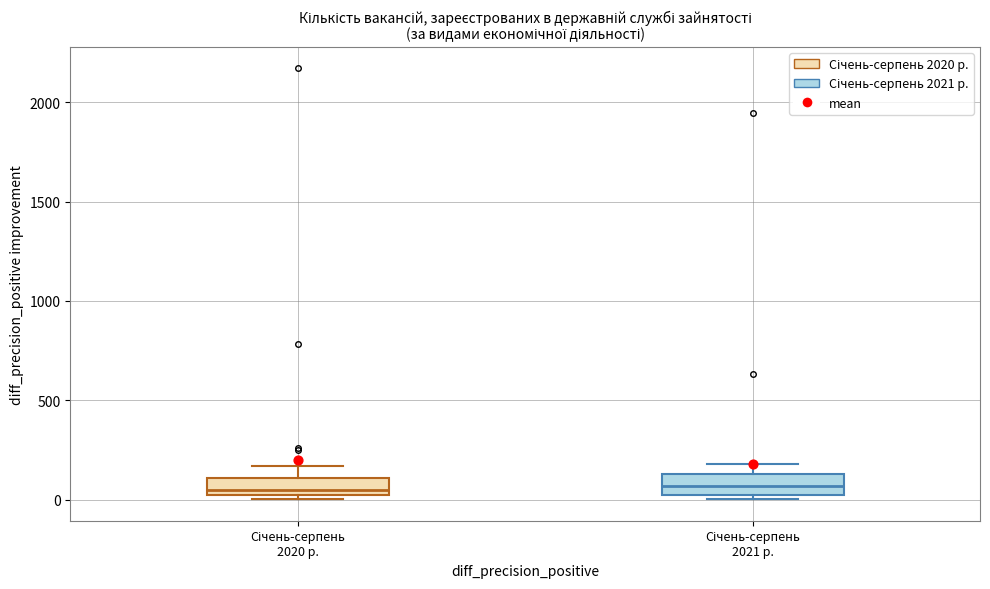

Reading left to right, transcribe this box plot: for each box, give where its median line is, the range the box spans, and where its two whiskers end, as read against the y-axis. The values are not printed on the chart, so give them approximately, as read against the axis.

Січень-серпень 2020 р.: median 50, box 0 to 100, whiskers 0 (just below the box's lower edge) to 150
Січень-серпень 2021 р.: median 50, box 0 to 150, whiskers 0 (just below the box's lower edge) to 200